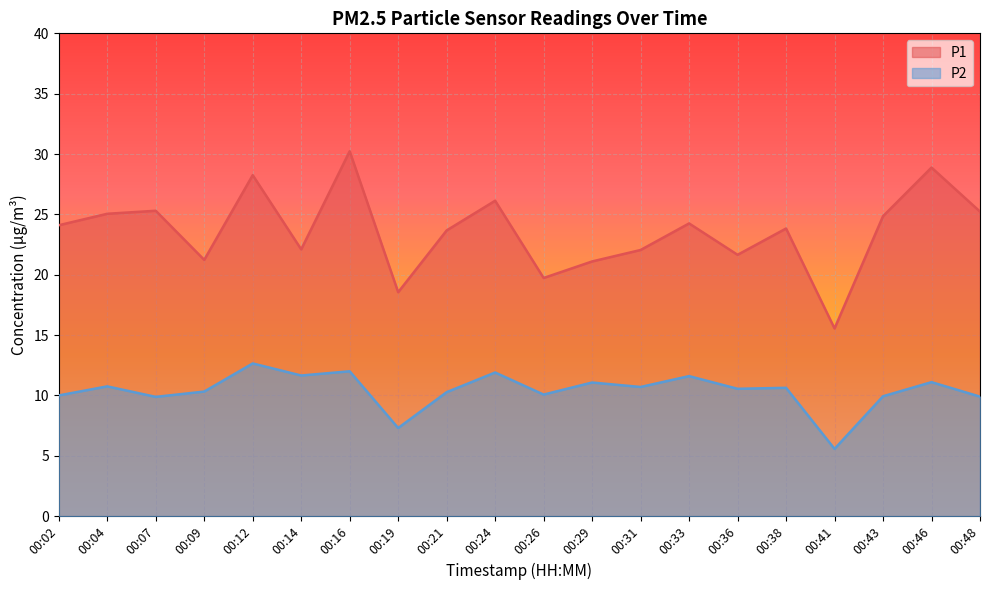

In P2, how many points are lower than both neighbors (excluding endpoints)?

7